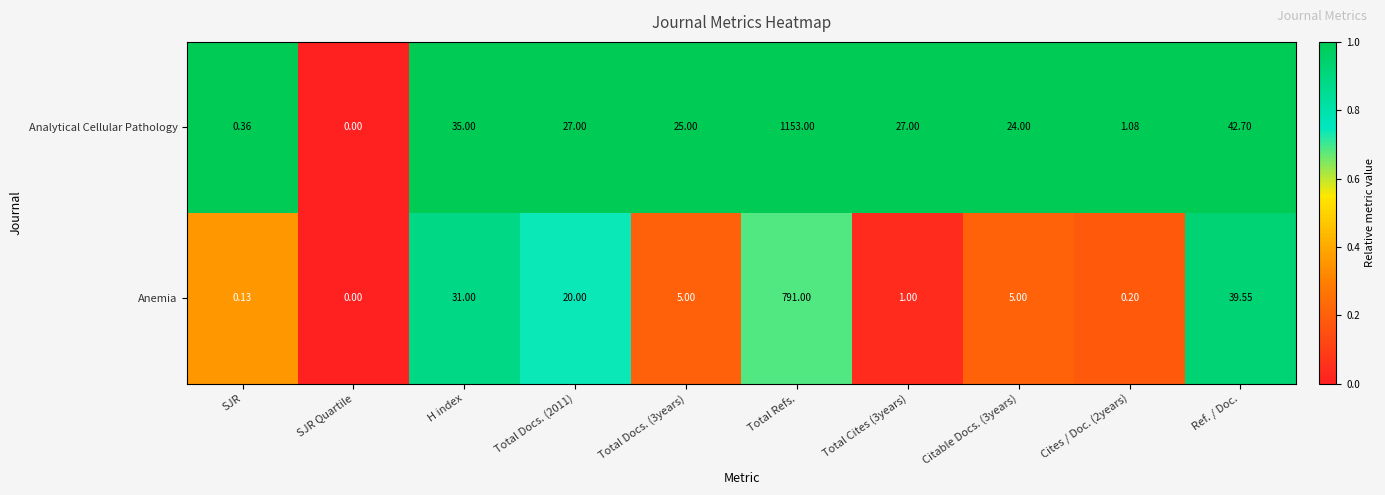

Which series has the largest total across all categories?

Analytical Cellular Pathology